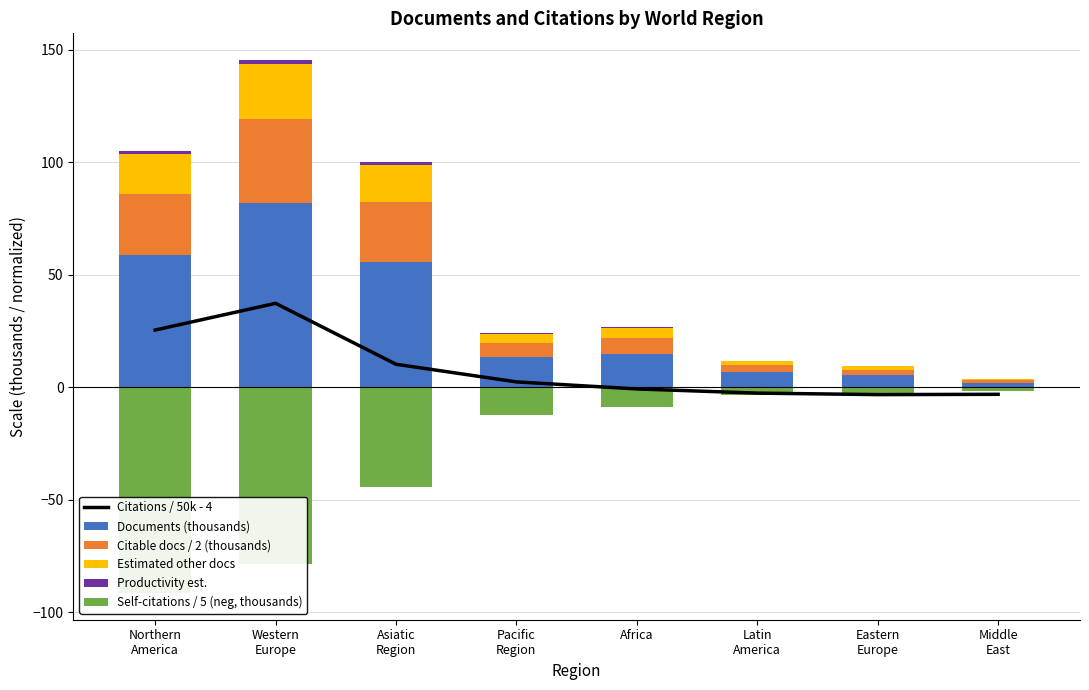

At which label is Citations / 50k - 4 closest to 17?

Asiatic
Region